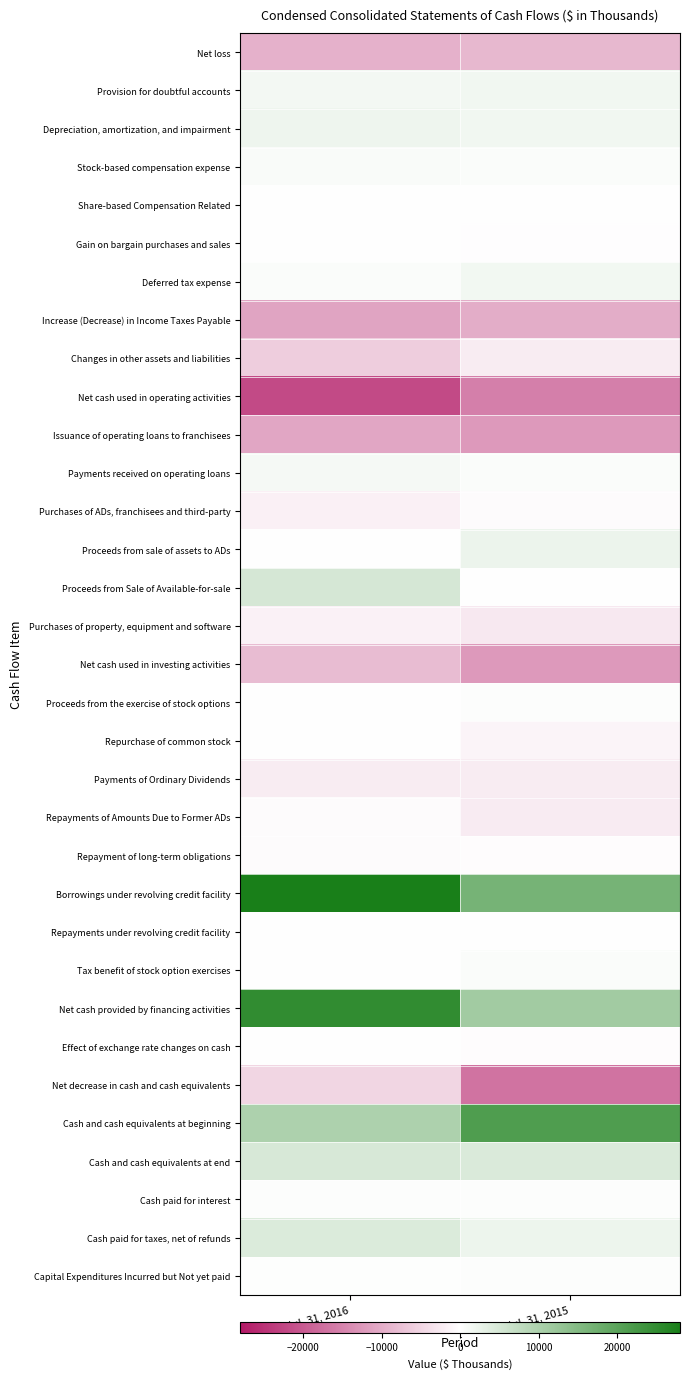

Reading left to right, list all the values displayed in this chart.

Net loss: Jul. 31, 2016=-9430	Jul. 31, 2015=-8536
Provision for doubtful accounts: Jul. 31, 2016=1380	Jul. 31, 2015=1701
Depreciation, amortization, and impairment: Jul. 31, 2016=2012	Jul. 31, 2015=1670
Stock-based compensation expense: Jul. 31, 2016=683	Jul. 31, 2015=465
Share-based Compensation Related: Jul. 31, 2016=-50	Jul. 31, 2015=0
Gain on bargain purchases and sales: Jul. 31, 2016=-28	Jul. 31, 2015=-117
Deferred tax expense: Jul. 31, 2016=578	Jul. 31, 2015=1458
Increase (Decrease) in Income Taxes Payable: Jul. 31, 2016=-10997	Jul. 31, 2015=-9860
Changes in other assets and liabilities: Jul. 31, 2016=-6071	Jul. 31, 2015=-2241
Net cash used in operating activities: Jul. 31, 2016=-21923	Jul. 31, 2015=-15460
Issuance of operating loans to franchisees: Jul. 31, 2016=-10828	Jul. 31, 2015=-12333
Payments received on operating loans: Jul. 31, 2016=1096	Jul. 31, 2015=654
Purchases of ADs, franchisees and third-party: Jul. 31, 2016=-1802	Jul. 31, 2015=-336
Proceeds from sale of assets to ADs: Jul. 31, 2016=46	Jul. 31, 2015=2239
Proceeds from Sale of Available-for-sale: Jul. 31, 2016=5049	Jul. 31, 2015=0
Purchases of property, equipment and software: Jul. 31, 2016=-1556	Jul. 31, 2015=-2686
Net cash used in investing activities: Jul. 31, 2016=-7995	Jul. 31, 2015=-12462
Proceeds from the exercise of stock options: Jul. 31, 2016=0	Jul. 31, 2015=279
Repurchase of common stock: Jul. 31, 2016=0	Jul. 31, 2015=-1272
Payments of Ordinary Dividends: Jul. 31, 2016=-2223	Jul. 31, 2015=-2212
Repayments of Amounts Due to Former ADs: Jul. 31, 2016=-423	Jul. 31, 2015=-2318
Repayment of long-term obligations: Jul. 31, 2016=-416	Jul. 31, 2015=-282
Borrowings under revolving credit facility: Jul. 31, 2016=28002	Jul. 31, 2015=16556
Repayments under revolving credit facility: Jul. 31, 2016=-18	Jul. 31, 2015=0
Tax benefit of stock option exercises: Jul. 31, 2016=60	Jul. 31, 2015=495
Net cash provided by financing activities: Jul. 31, 2016=24982	Jul. 31, 2015=11246
Effect of exchange rate changes on cash: Jul. 31, 2016=-88	Jul. 31, 2015=-293
Net decrease in cash and cash equivalents: Jul. 31, 2016=-5024	Jul. 31, 2015=-16969
Cash and cash equivalents at beginning: Jul. 31, 2016=9906	Jul. 31, 2015=21387
Cash and cash equivalents at end: Jul. 31, 2016=4882	Jul. 31, 2015=4418
Cash paid for interest: Jul. 31, 2016=241	Jul. 31, 2015=251
Cash paid for taxes, net of refunds: Jul. 31, 2016=4286	Jul. 31, 2015=2144
Capital Expenditures Incurred but Not yet paid: Jul. 31, 2016=114	Jul. 31, 2015=281